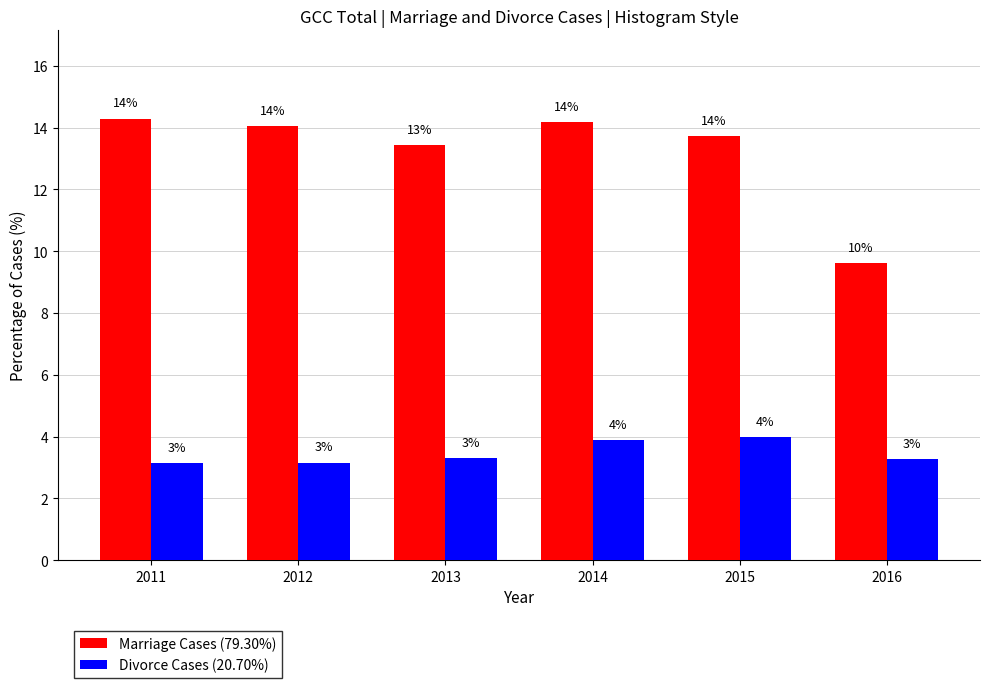

Where is Marriage Cases (79.30%) nearest to the value 11?

2016